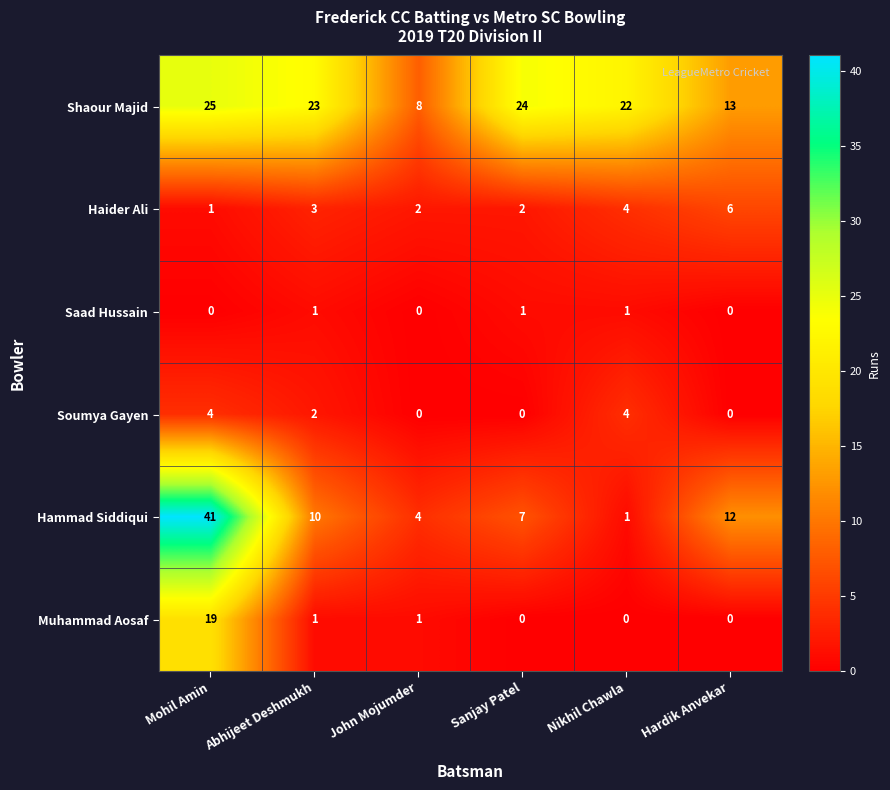

What is the difference between the Hammad Siddiqui values at Mohil Amin and Abhijeet Deshmukh?

31